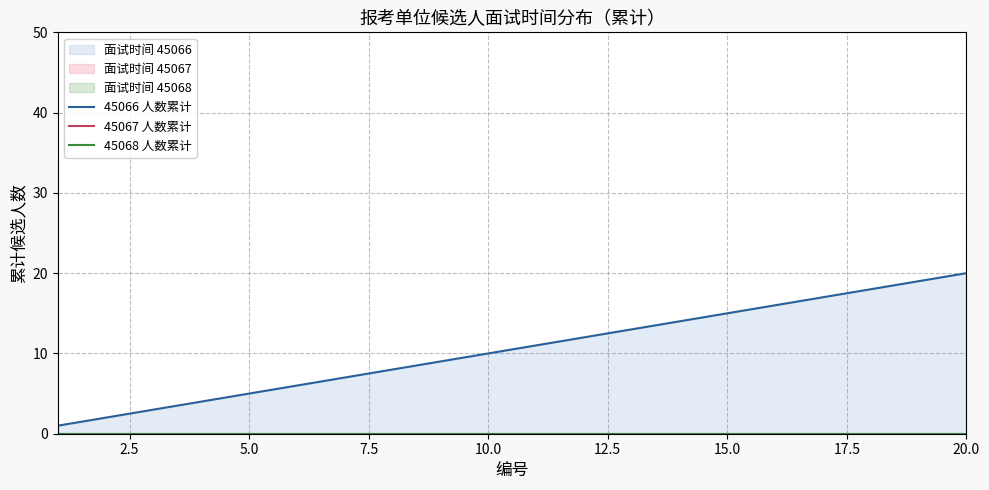

True or false: 45067 人数累计 and 45066 人数累计 cross at least once.

False